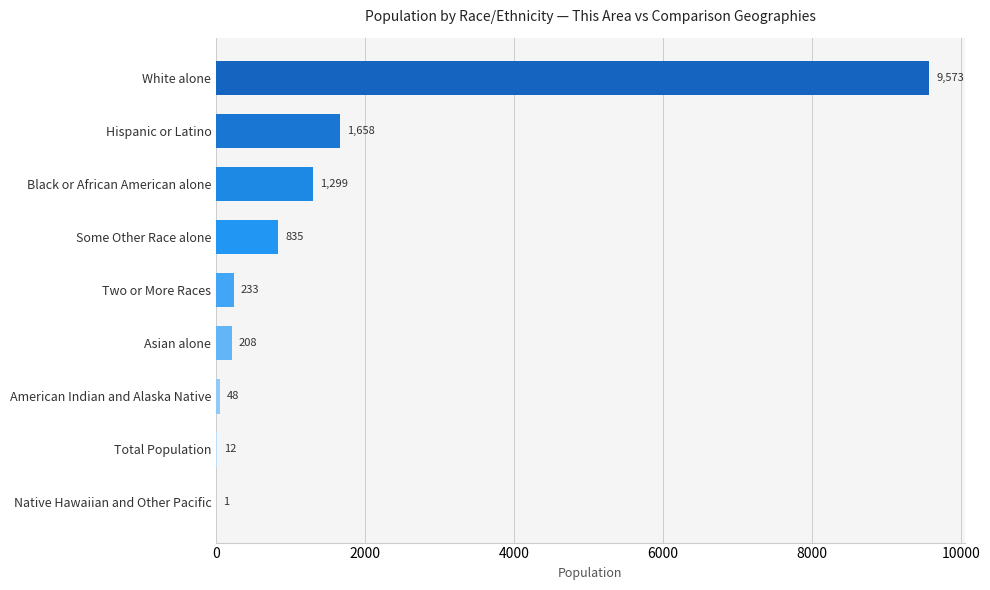

What is the maximum value shown in the chart?

9573